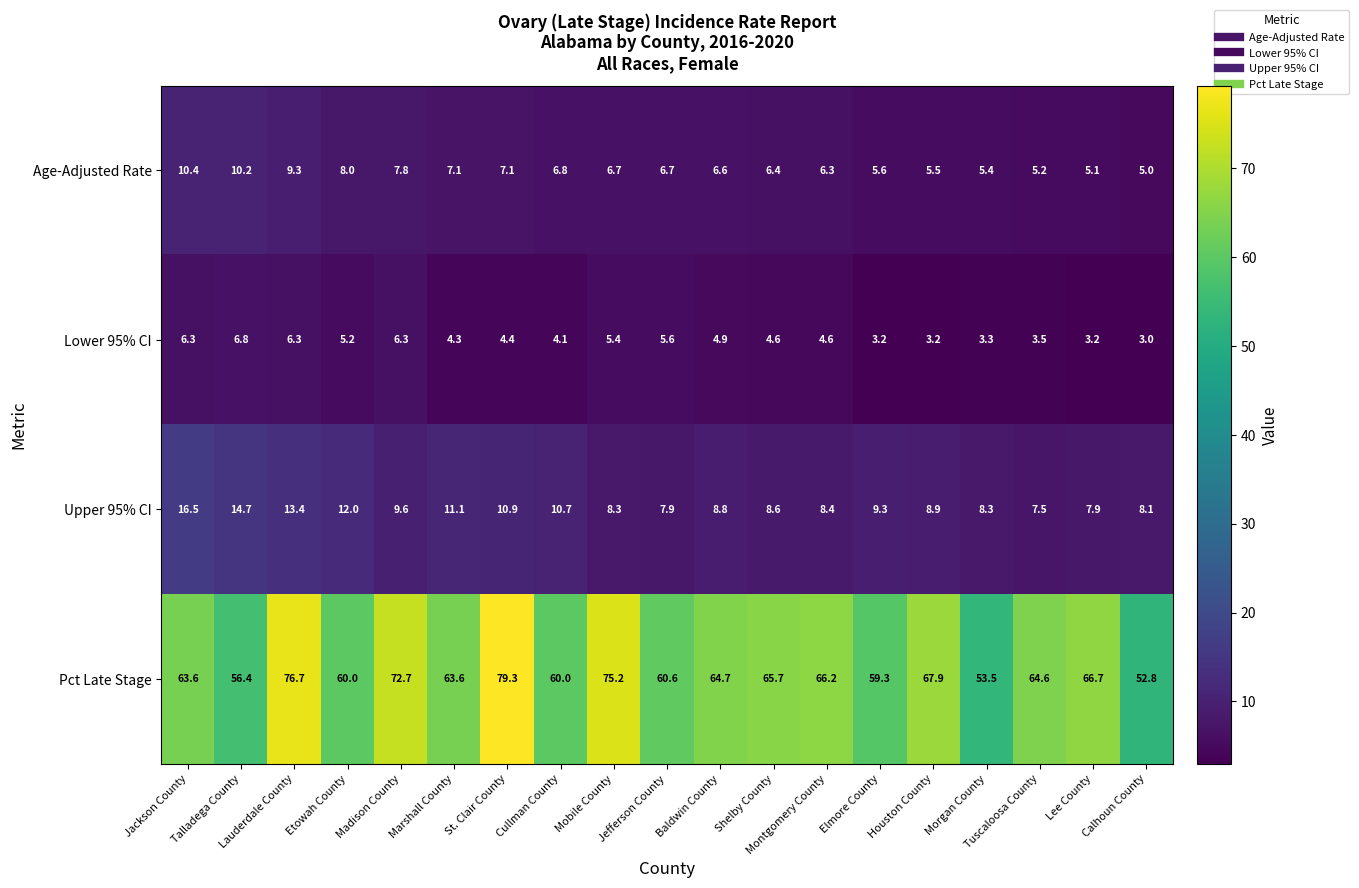

The value of Lower 95% CI at Montgomery County is 4.6. True or false?

True